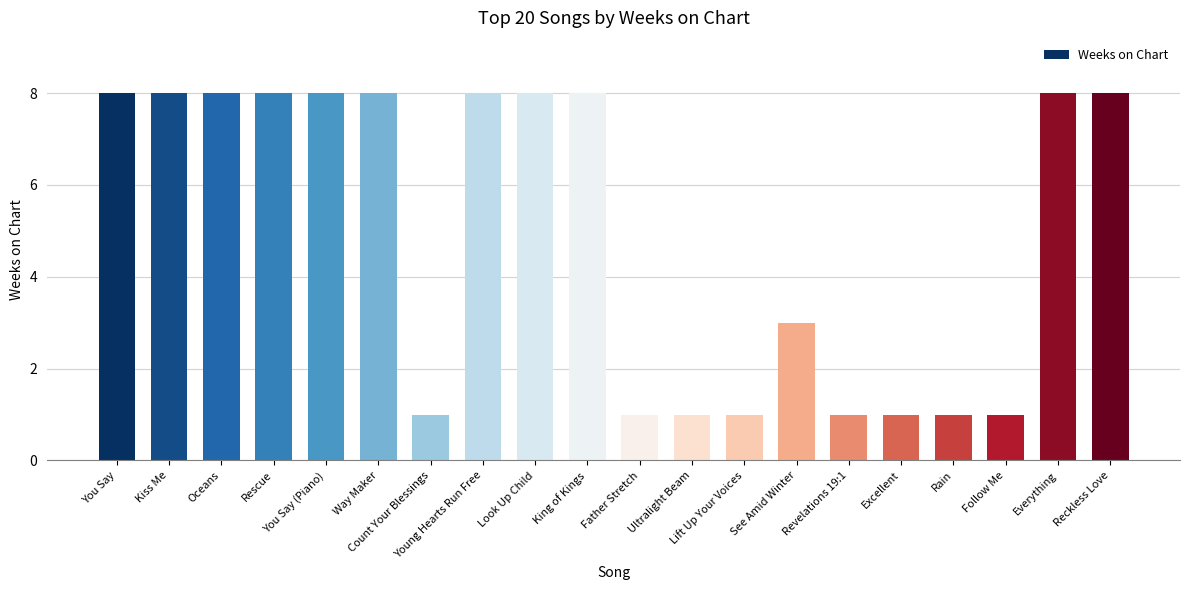

The value at Excellent is 1. True or false?

True